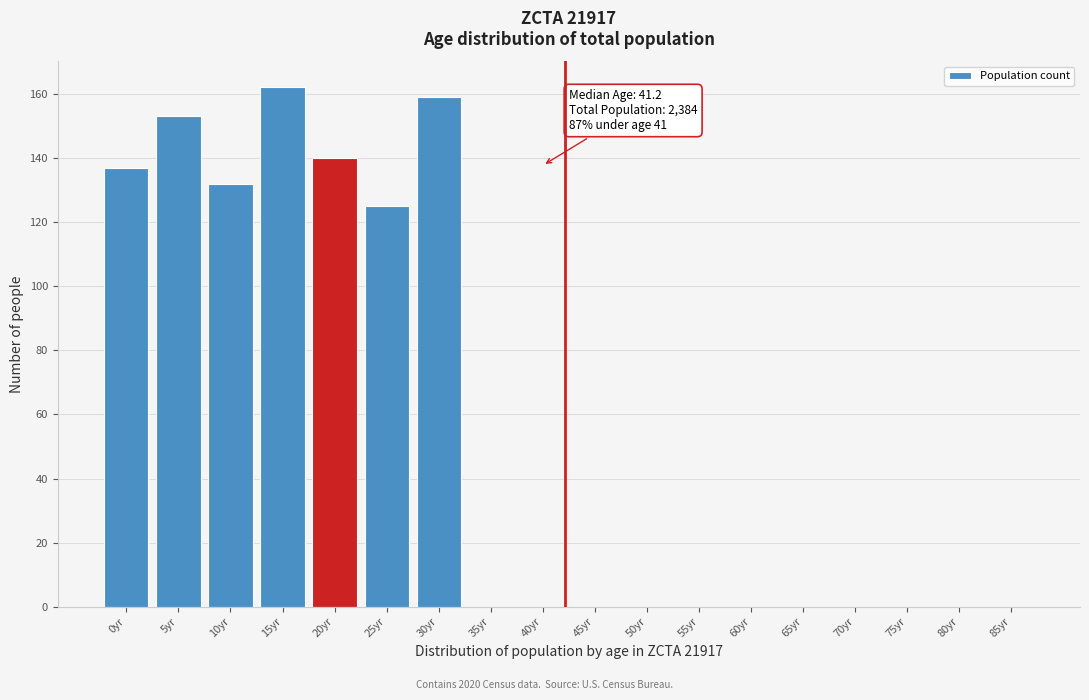

Reading left to right, what are all the values shown in this chart?

0yr=137	5yr=153	10yr=132	15yr=162	20yr=140	25yr=125	30yr=159	35yr=0	40yr=0	45yr=0	50yr=0	55yr=0	60yr=0	65yr=0	70yr=0	75yr=0	80yr=0	85yr=0